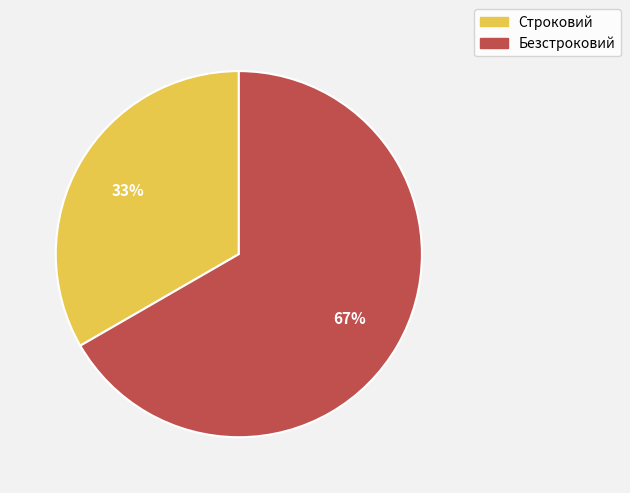

Which has a higher value, Строковий or Безстроковий?

Безстроковий